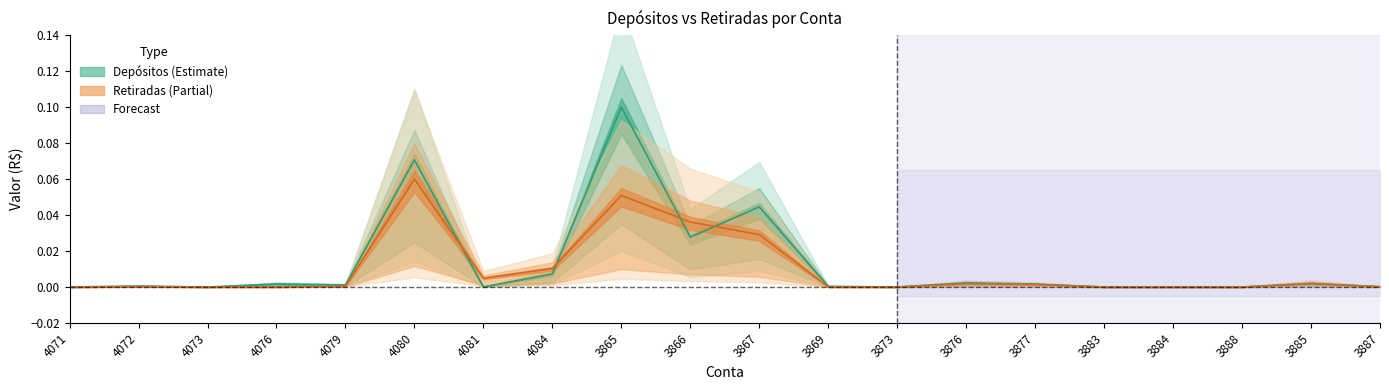

Reading left to right, extract all data points from this chart.

Retiradas: 0.0	0.0	0.0	0.0	0.0	0.1	0.0	0.0	0.1	0.0	0.0	0.0	0.0	0.0	0.0	0.0	0.0	0.0	0.0	0.0
Depósitos: 0.0	0.0	0.0	0.0	0.0	0.1	0.0	0.0	0.1	0.0	0.0	0.0	0.0	0.0	0.0	0.0	0.0	0.0	0.0	0.0